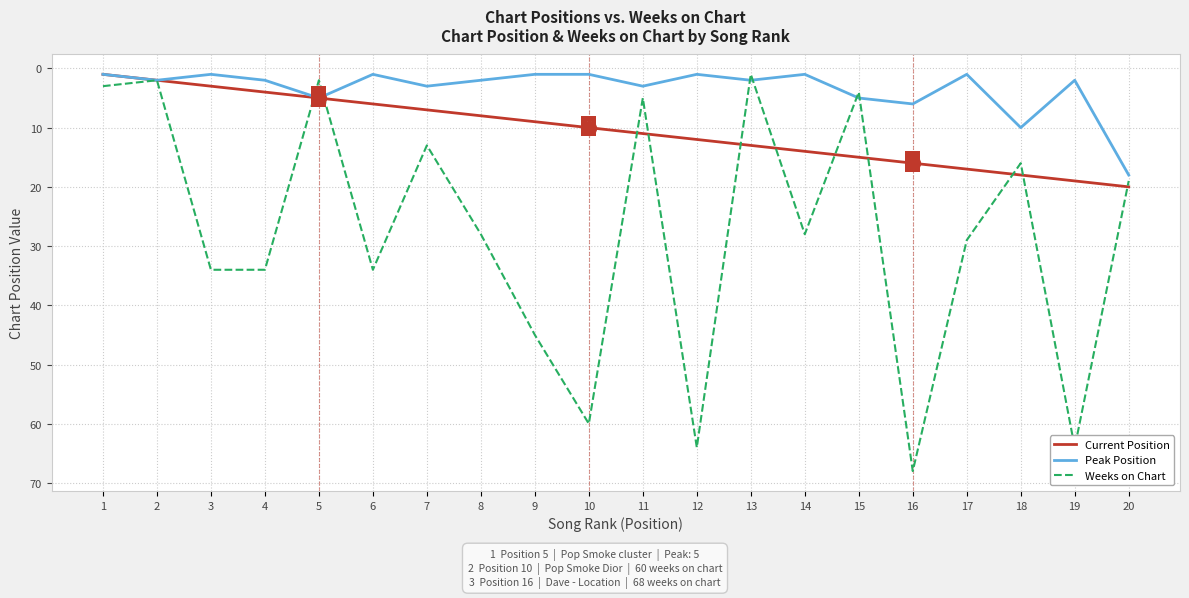

Read the Weeks on Chart value at 4, to the nearest 10.

30